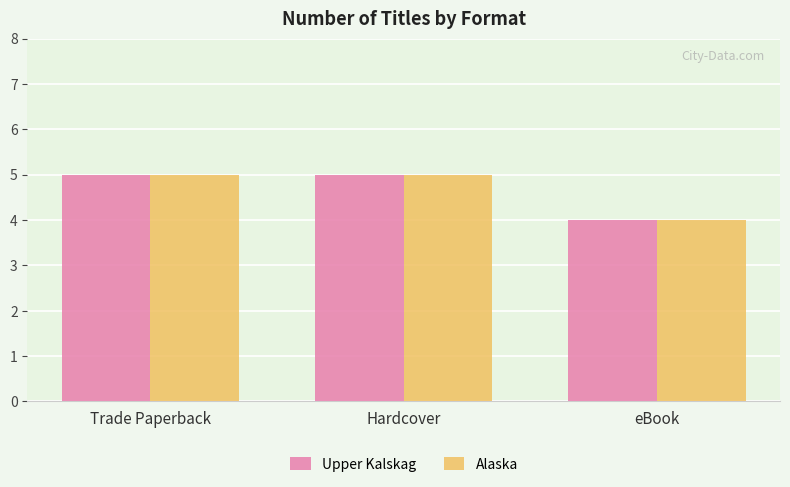

What is the approximate value of Upper Kalskag at eBook?

4